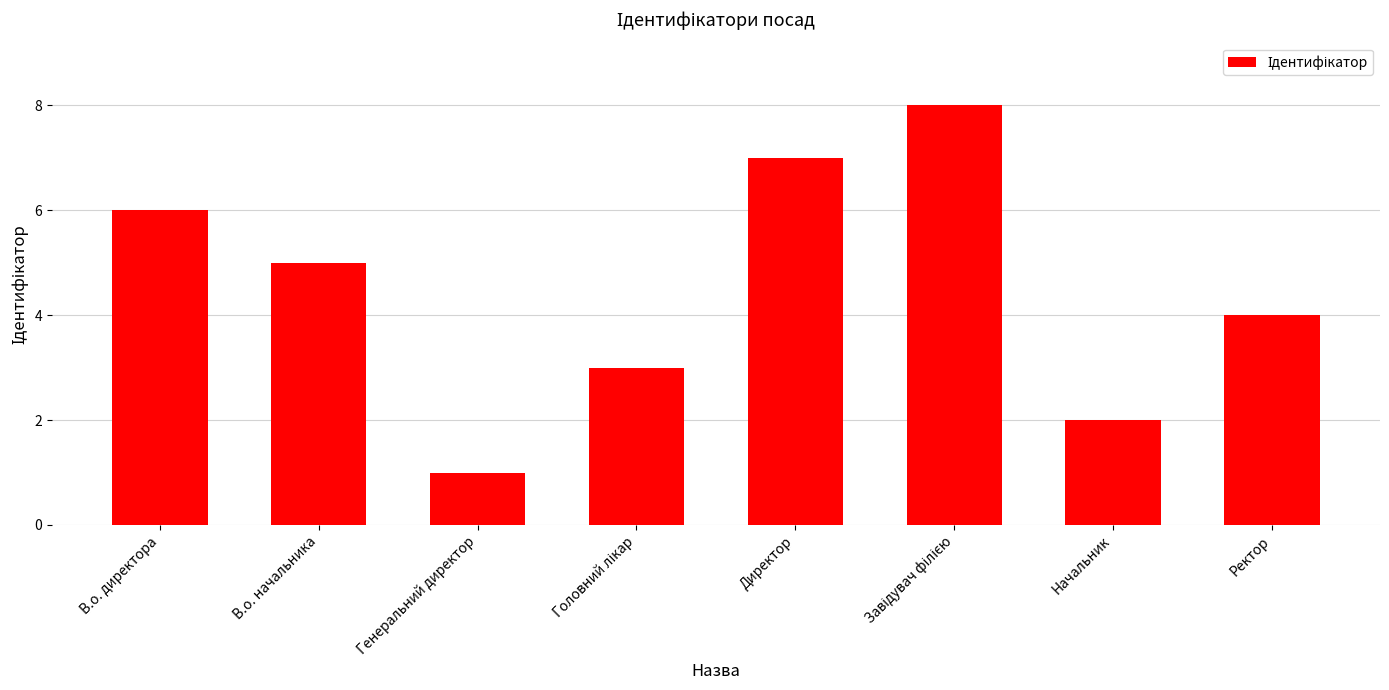

Is it true that the value at В.о. директора is 6?

True